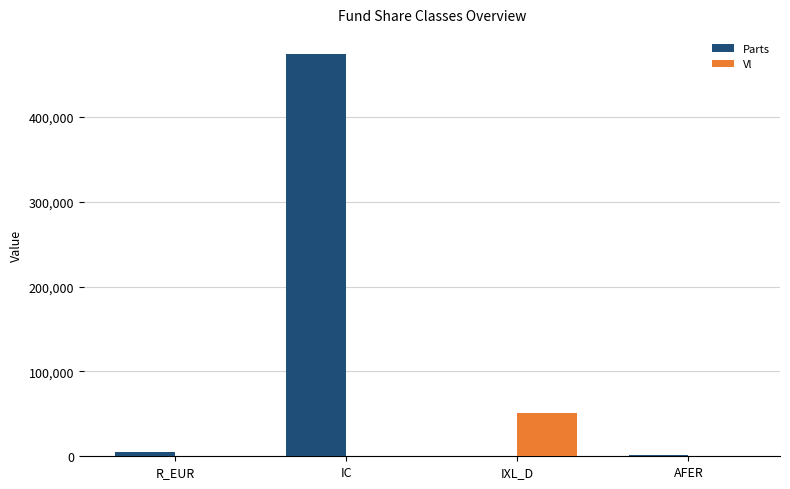

The value of Parts at R_EUR is 5108.5. True or false?

True